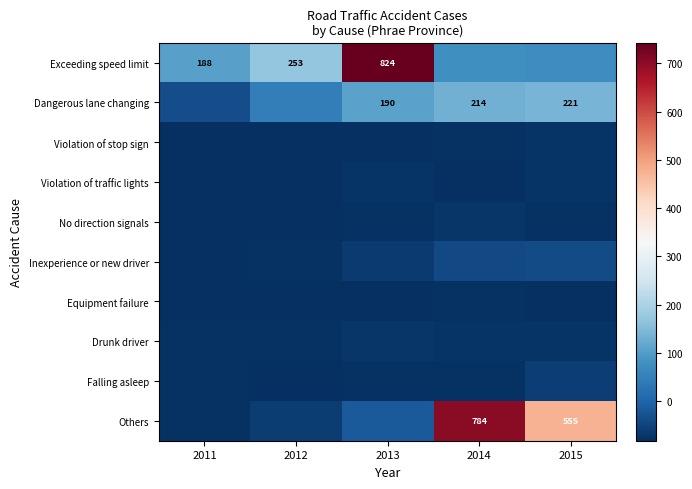

Which series changed the most between 2011 and 2015?

Others